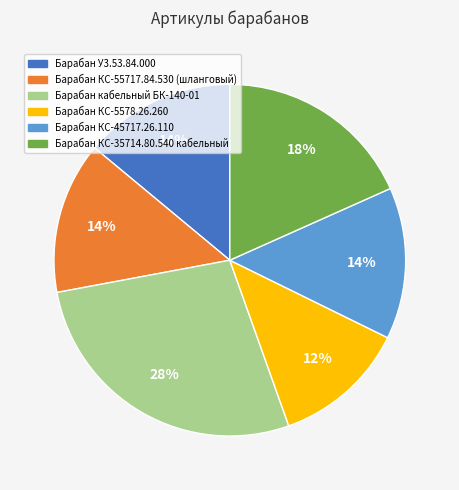

Do Барабан КС-55717.84.530 (шланговый) and Барабан КС-5578.26.260 together represent more than half of the pie?

No